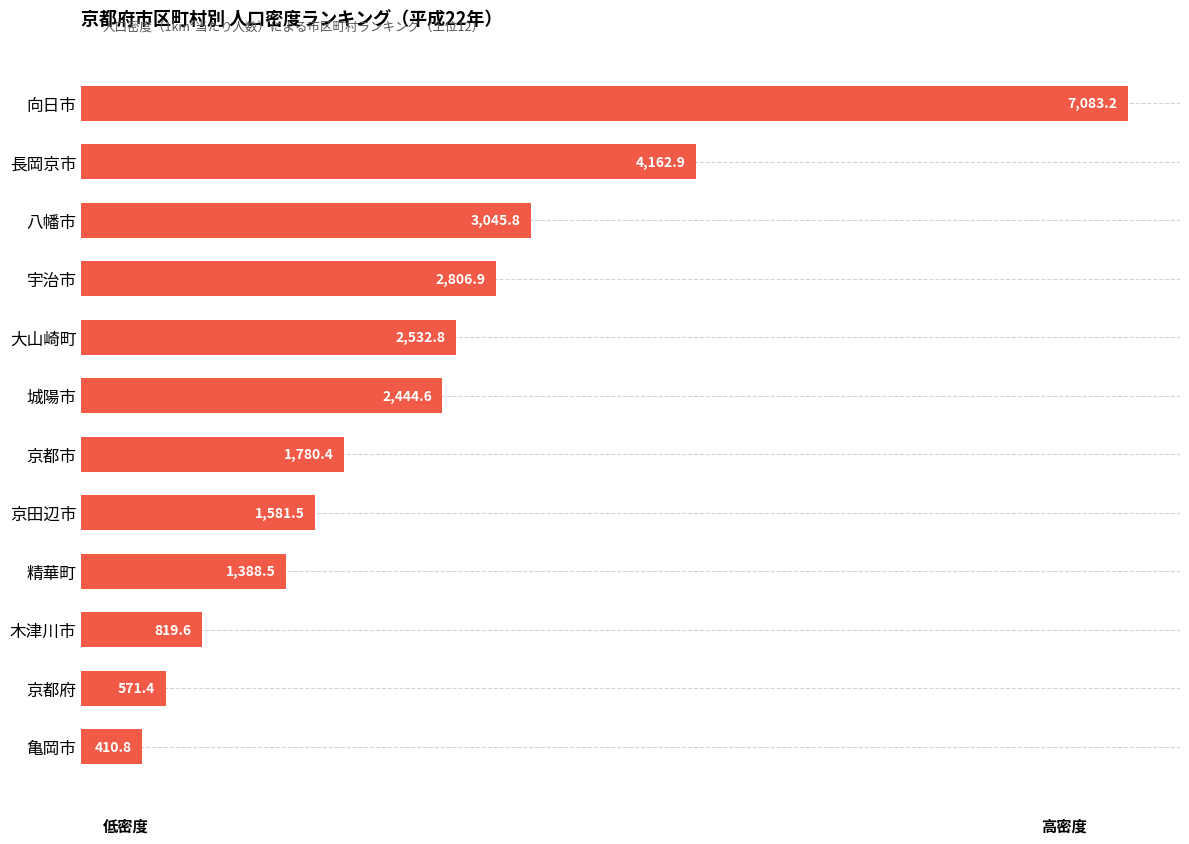

Rank the categories by value from highest to lowest.

向日市, 長岡京市, 八幡市, 宇治市, 大山崎町, 城陽市, 京都市, 京田辺市, 精華町, 木津川市, 京都府, 亀岡市